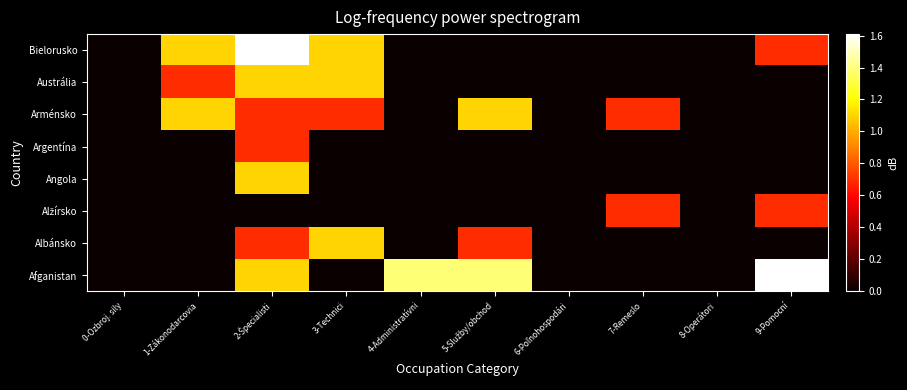

At how many categories does at least one series exceed 1?

6